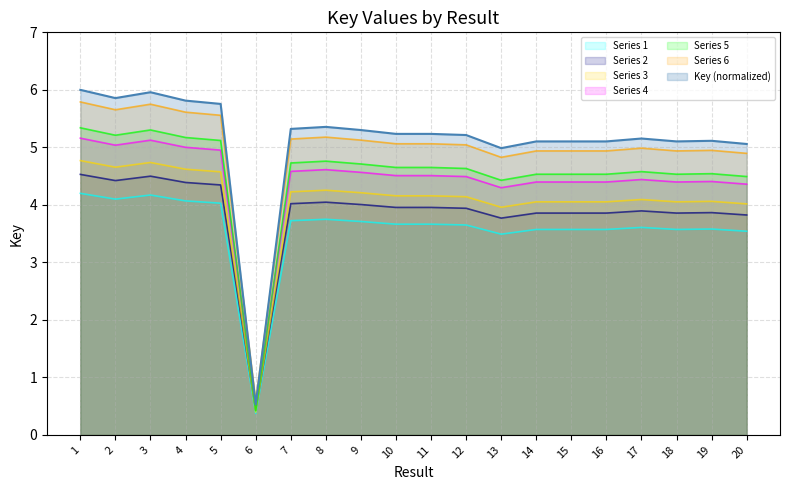

True or false: the data has more than 2 interior local peaks.

True